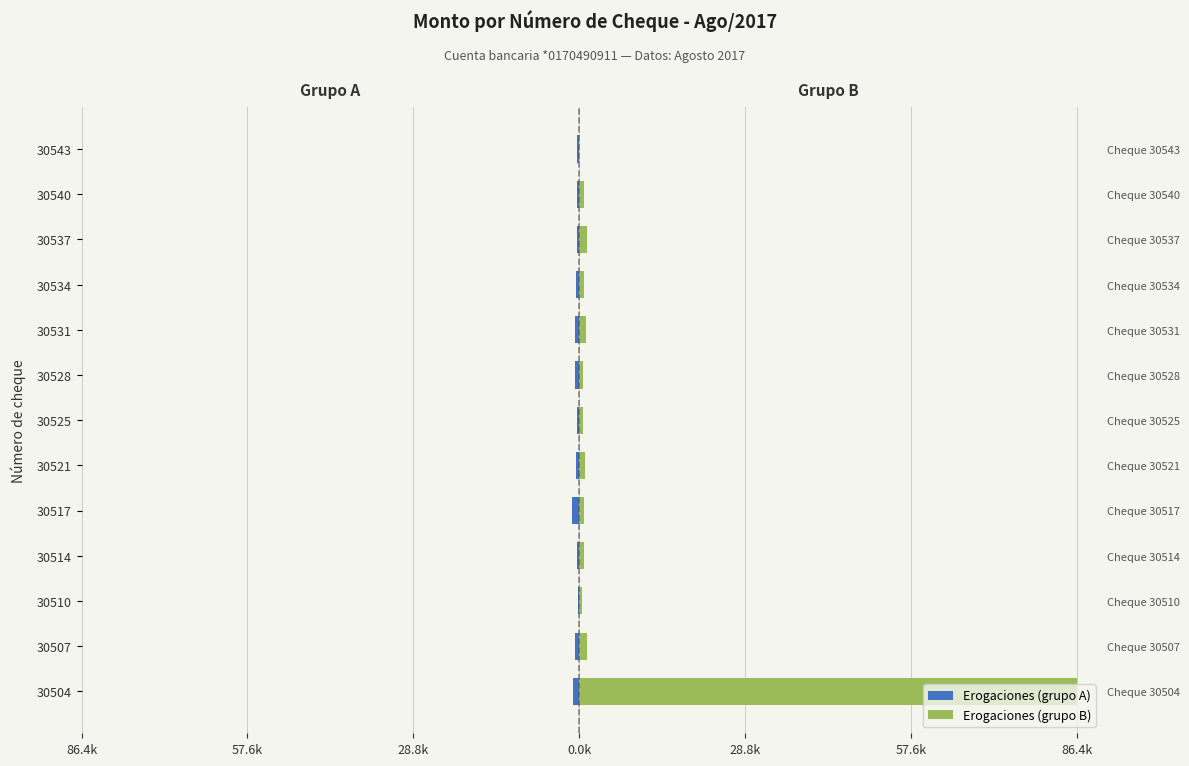

Is it true that Erogaciones (grupo A) equals -1.4 at 30528?

False